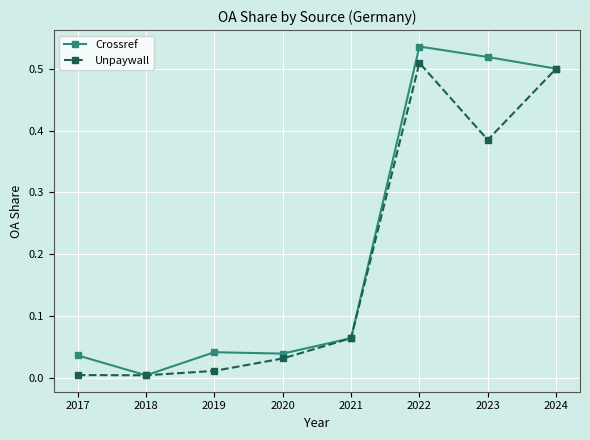

List the series in order of their peak value, lowest first.

Unpaywall, Crossref